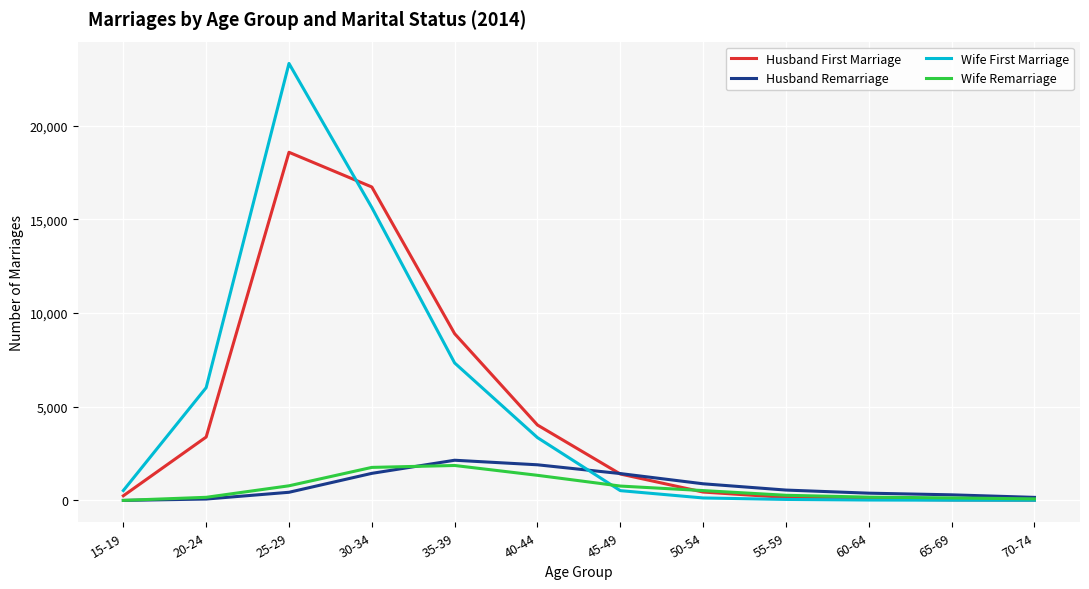

Count the number of data series in this chart.

4